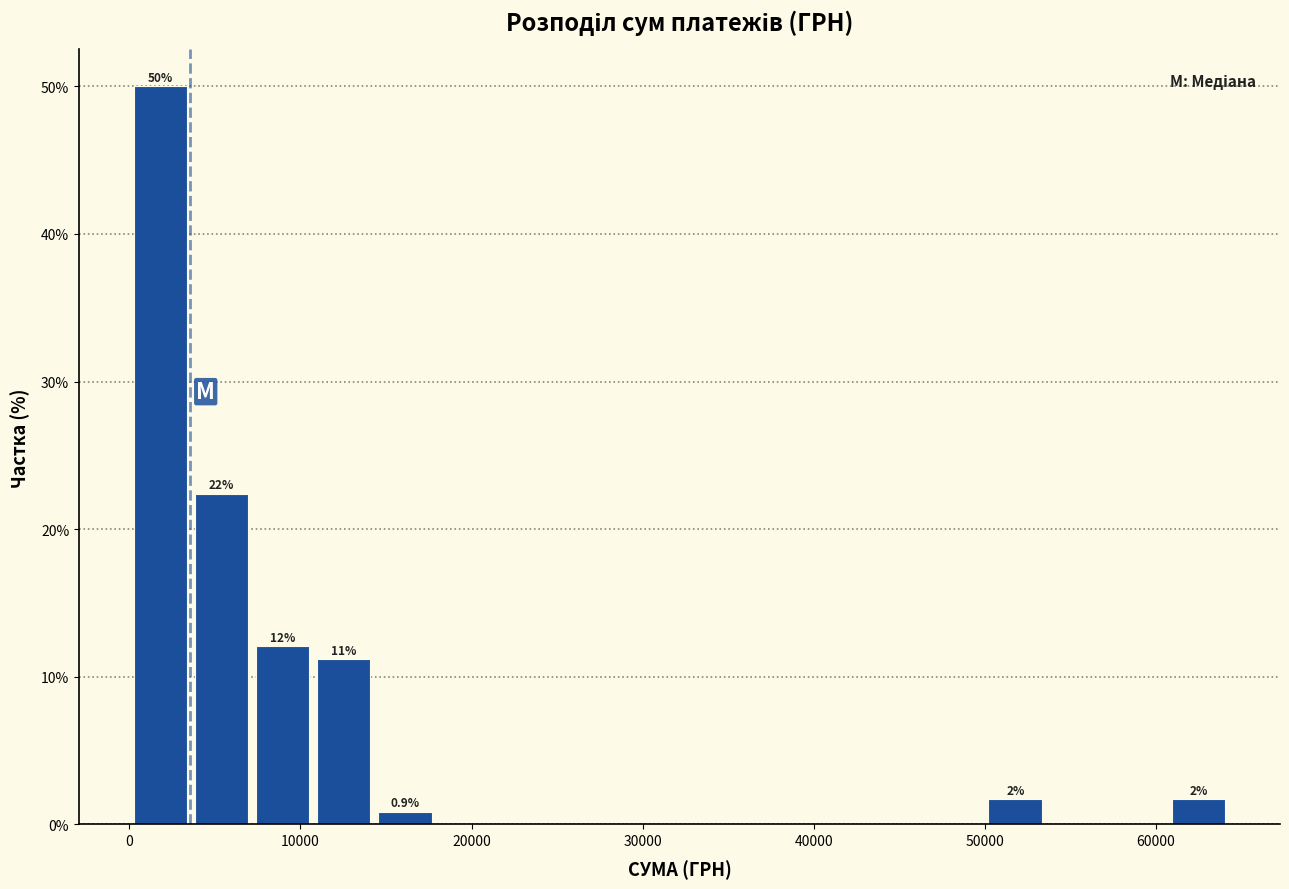

Read against the x-axis, roughly where is the centre of the tallest bar?

2000